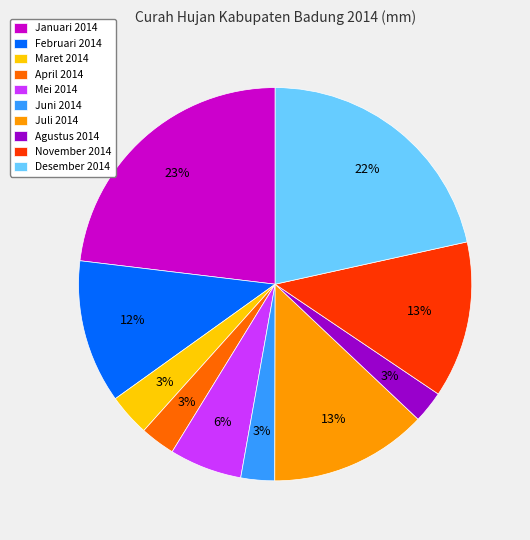

Which slice is the largest?

Januari 2014